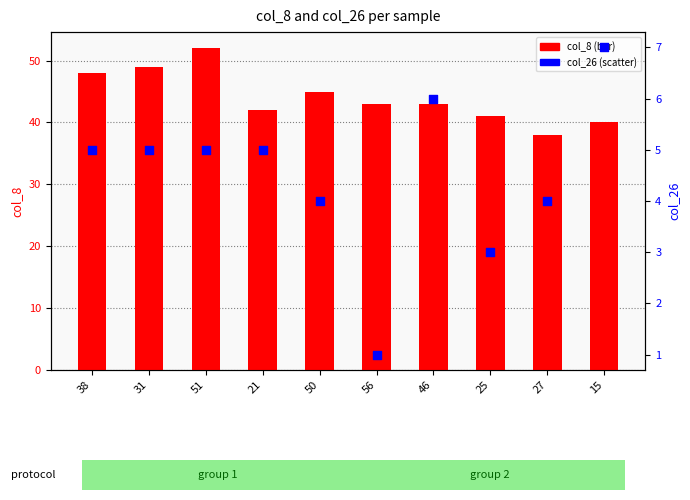

At how many categories does at least one series exceed 12?

10